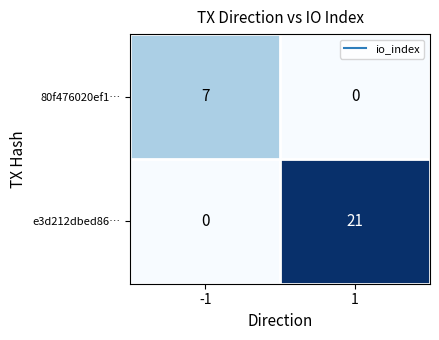

The value of 80f476020ef1… at 1 is 4. True or false?

False